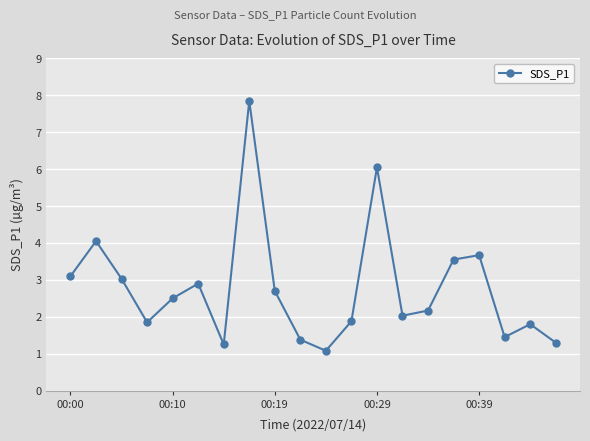

How many interior local valleys (lower than both neighbors) does the data have?

5